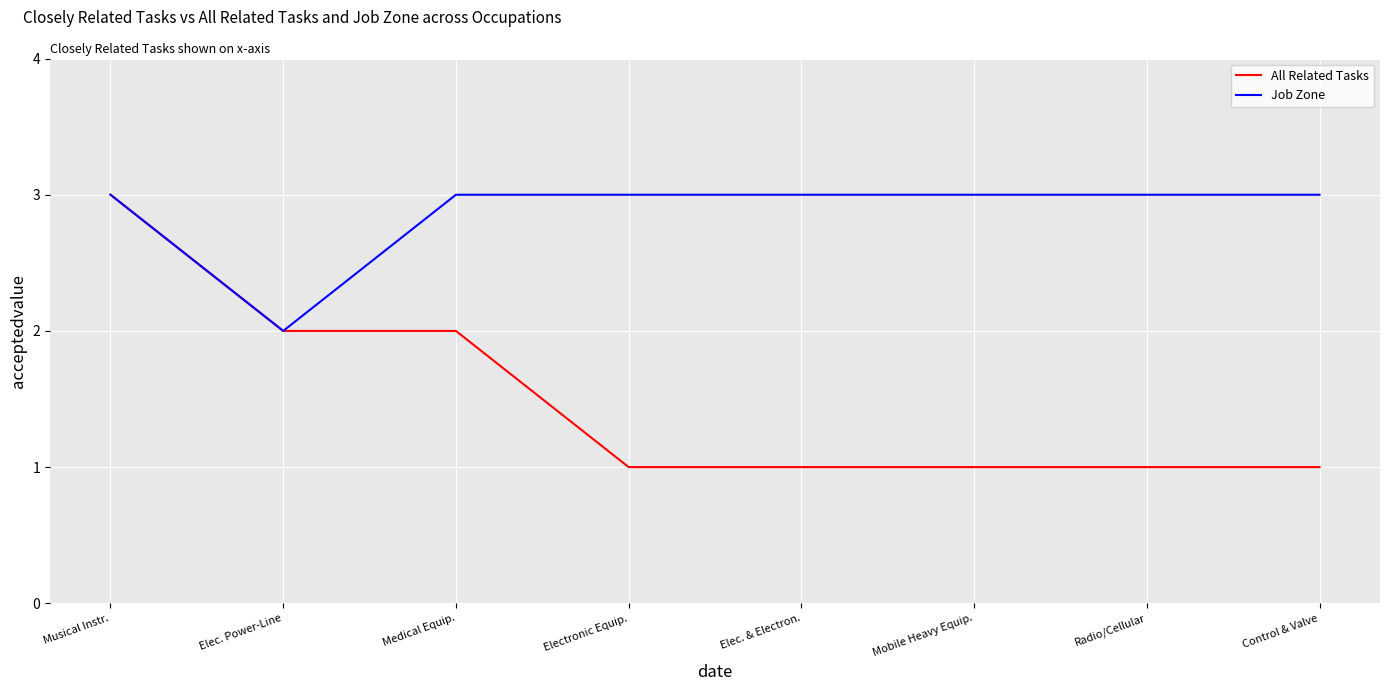

What is the sum of all Job Zone values?

23